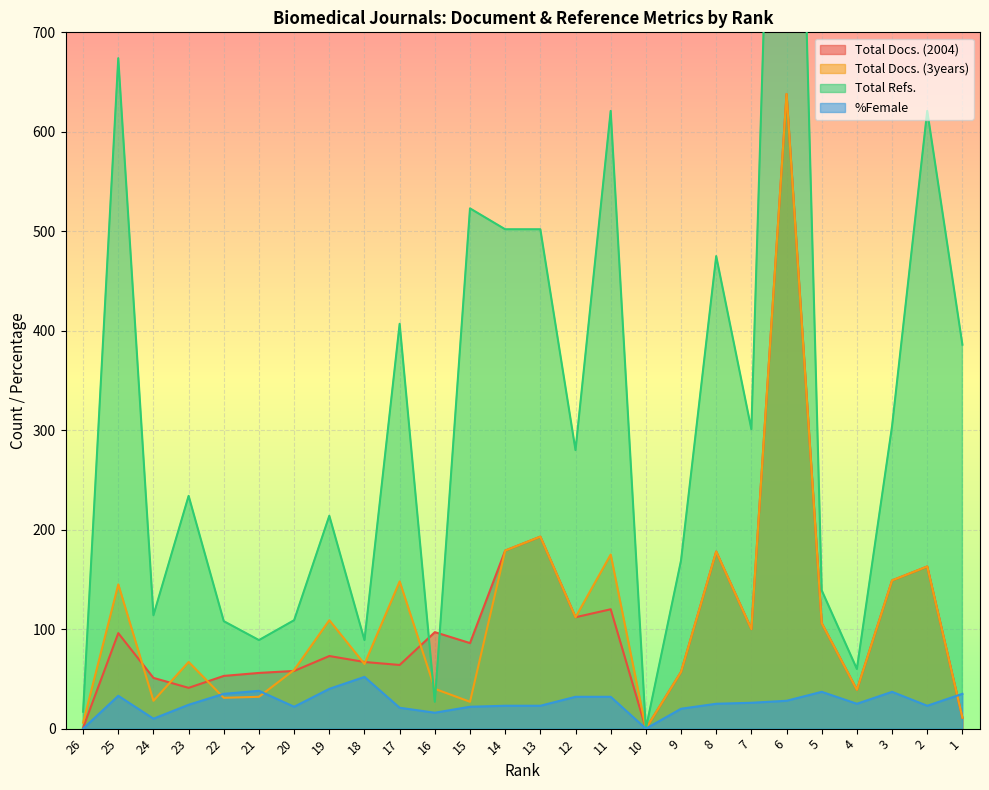

Is it true that Total Docs. (3years) equals 40 at 16?

True